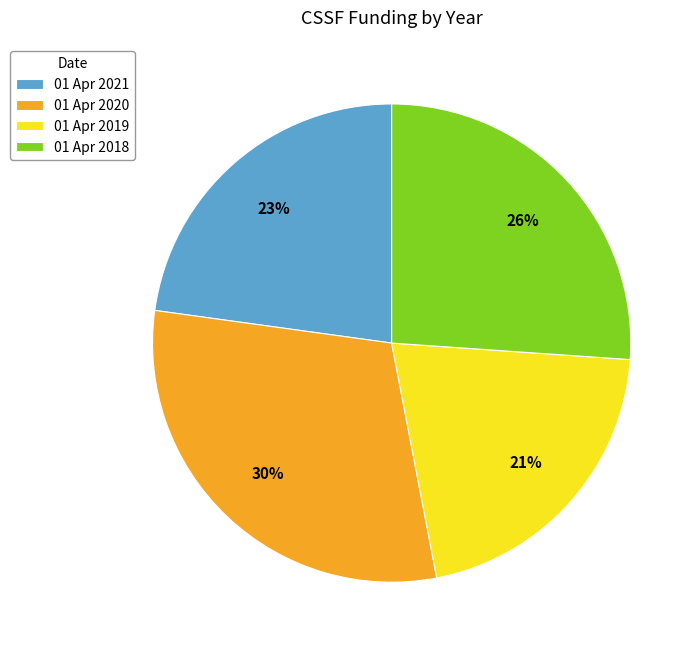

Which has a higher value, 01 Apr 2019 or 01 Apr 2020?

01 Apr 2020